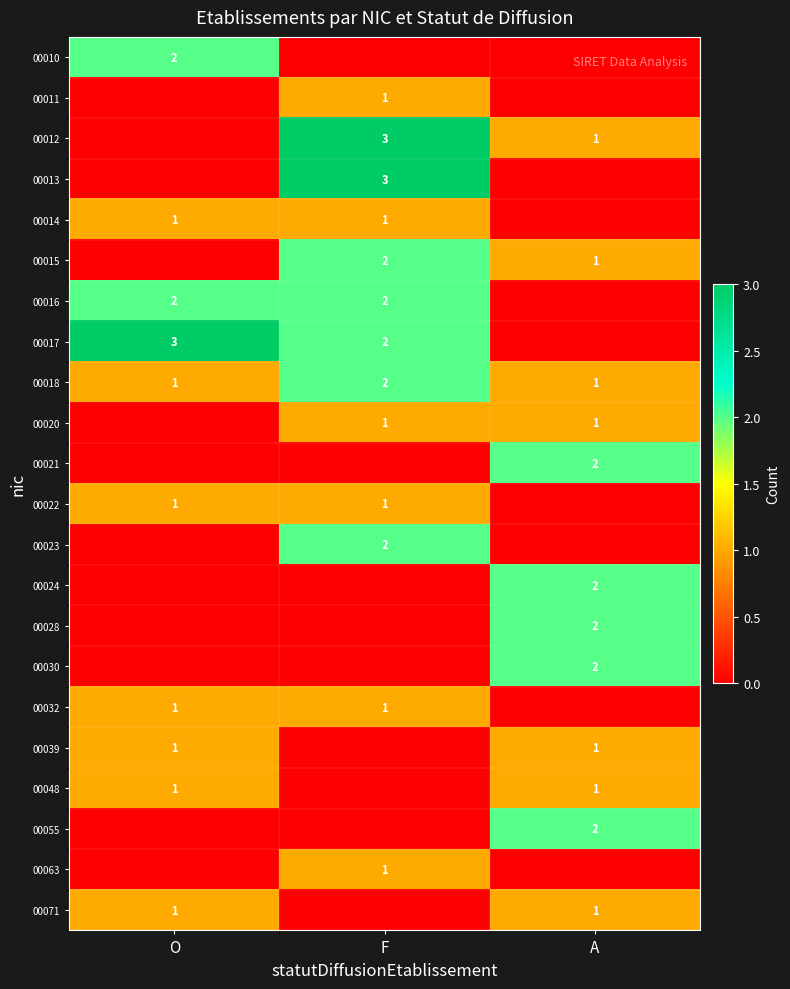

The 00014 series shows 1 at F. True or false?

True